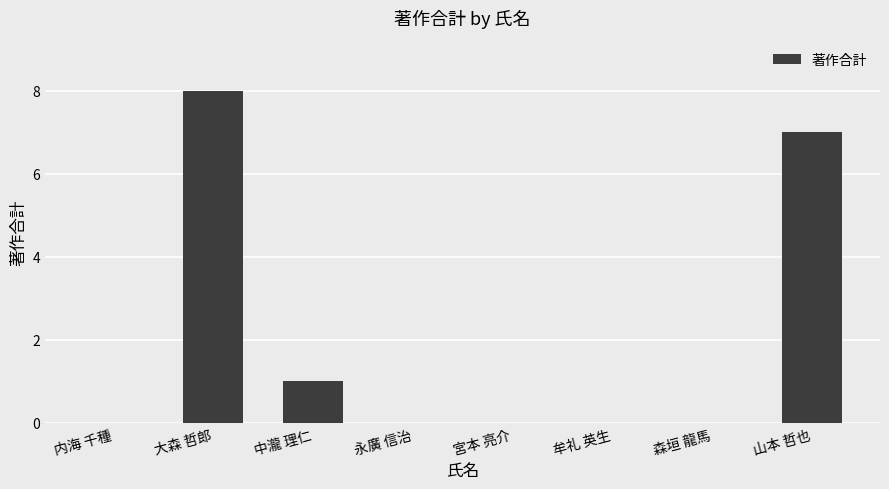

The value at 大森 哲郎 is 8. True or false?

True